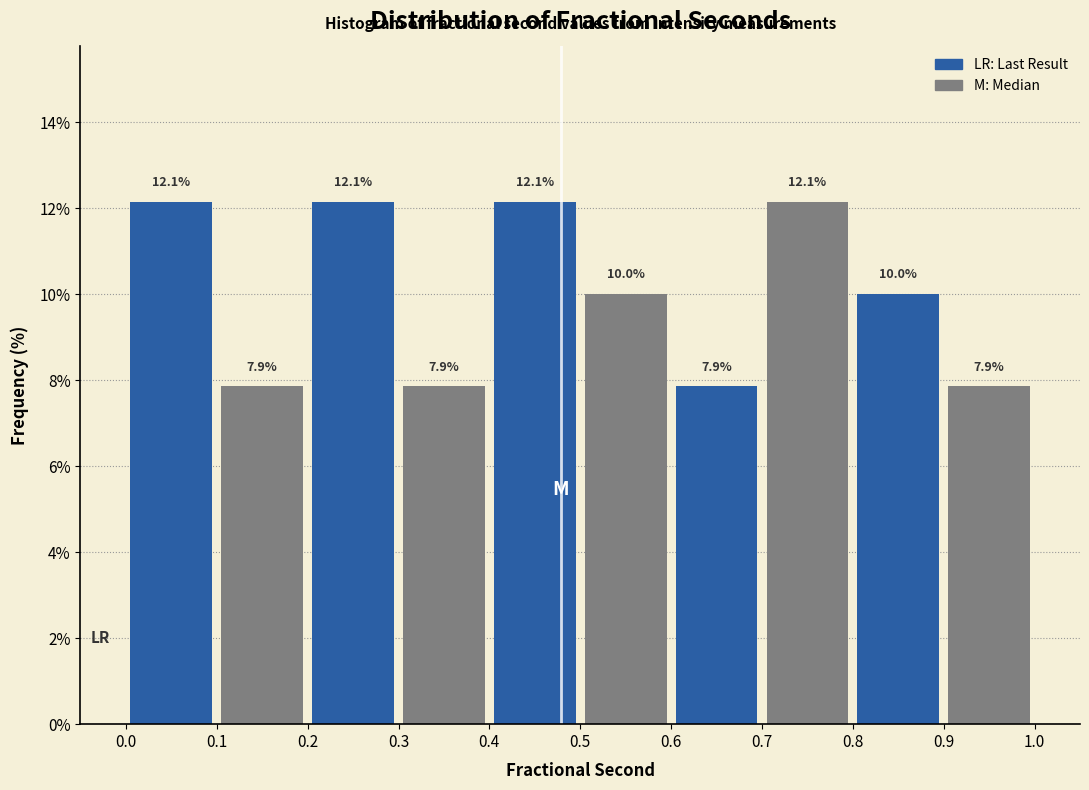

What is the height of the bar covering 0.1 to 0.2 on the x-axis?

7.9